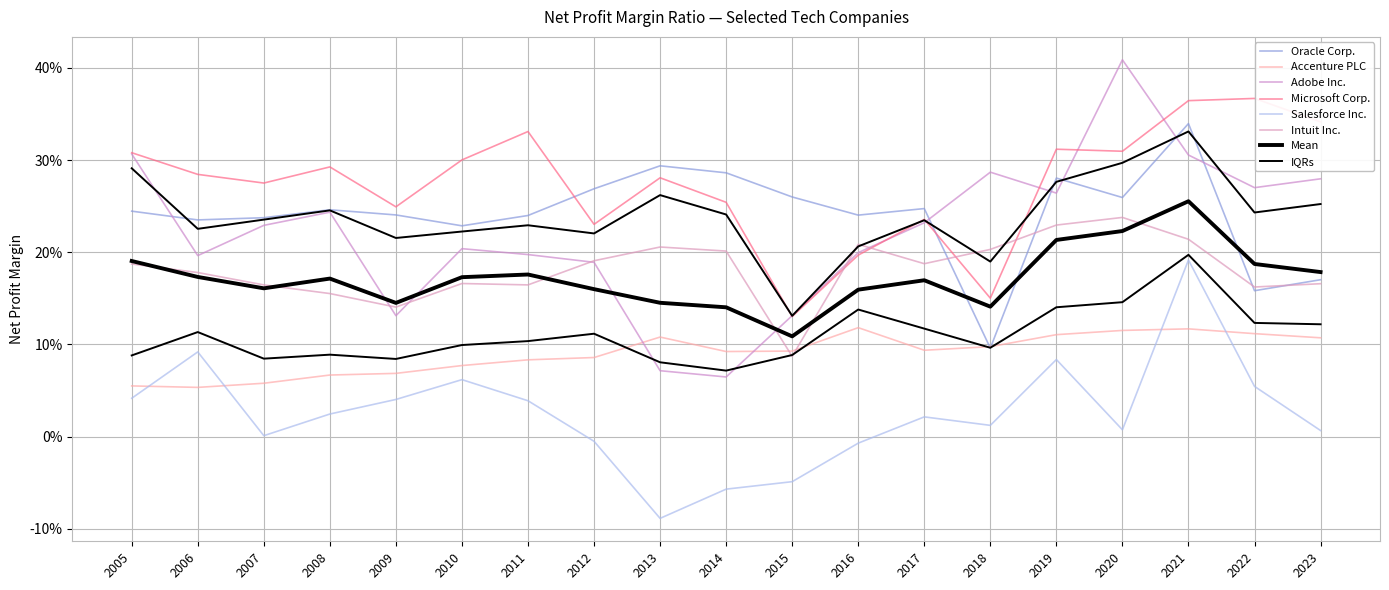

In Accenture PLC, how many points are lower than both neighbors (excluding endpoints)?

3